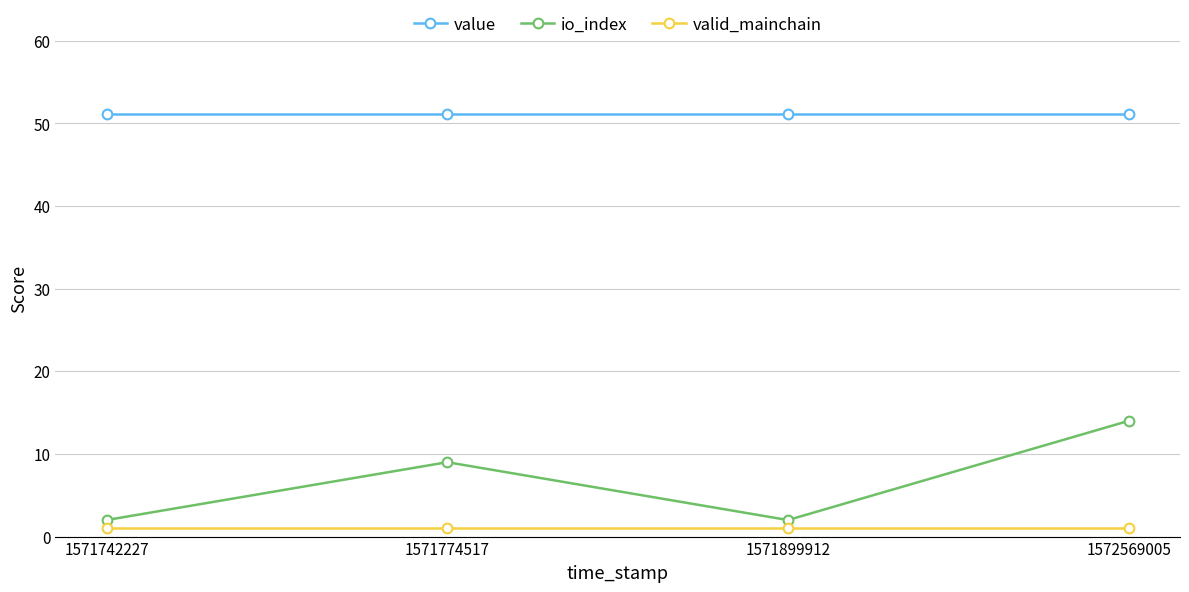

True or false: io_index has a value of 6.1 at 1571774517.

False